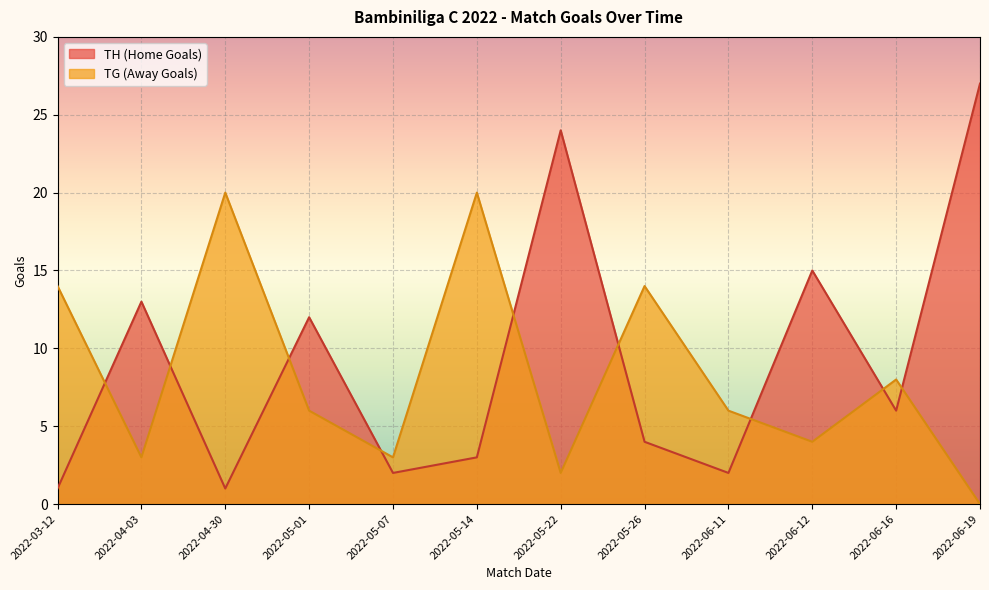

How many distinct data groups are displayed?

2